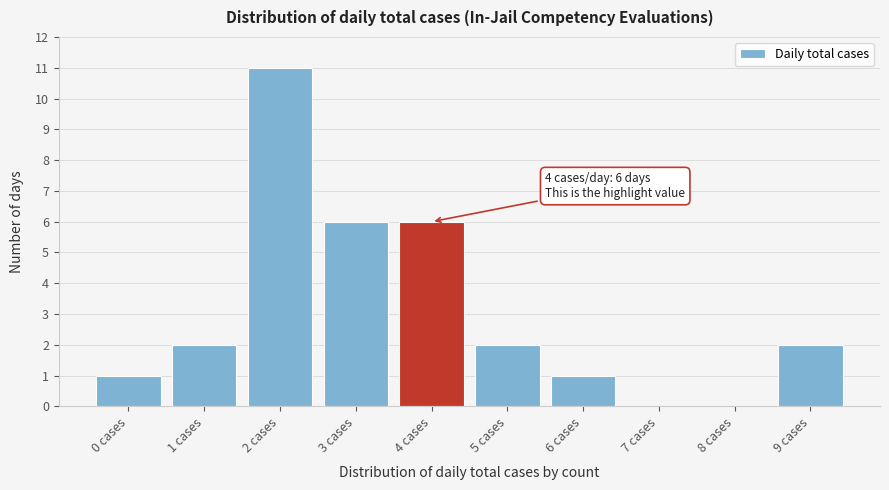

Which range on the x-axis has the tallest bar?

1.5 to 2.5